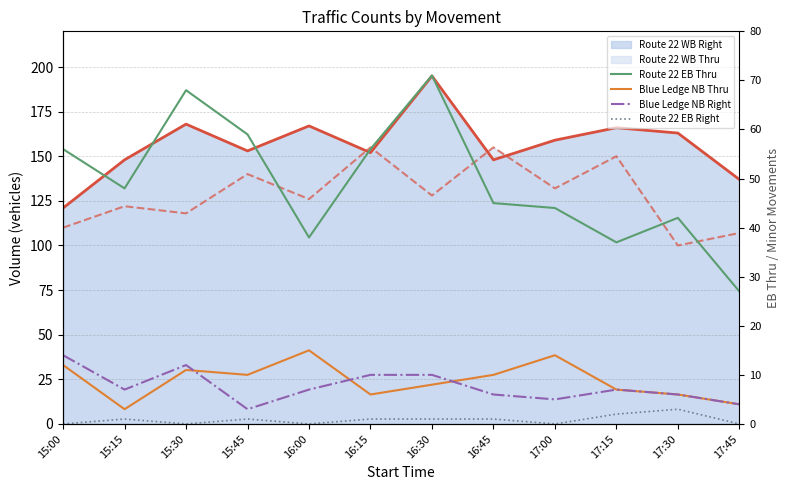

What position from the right is 17:45?

1